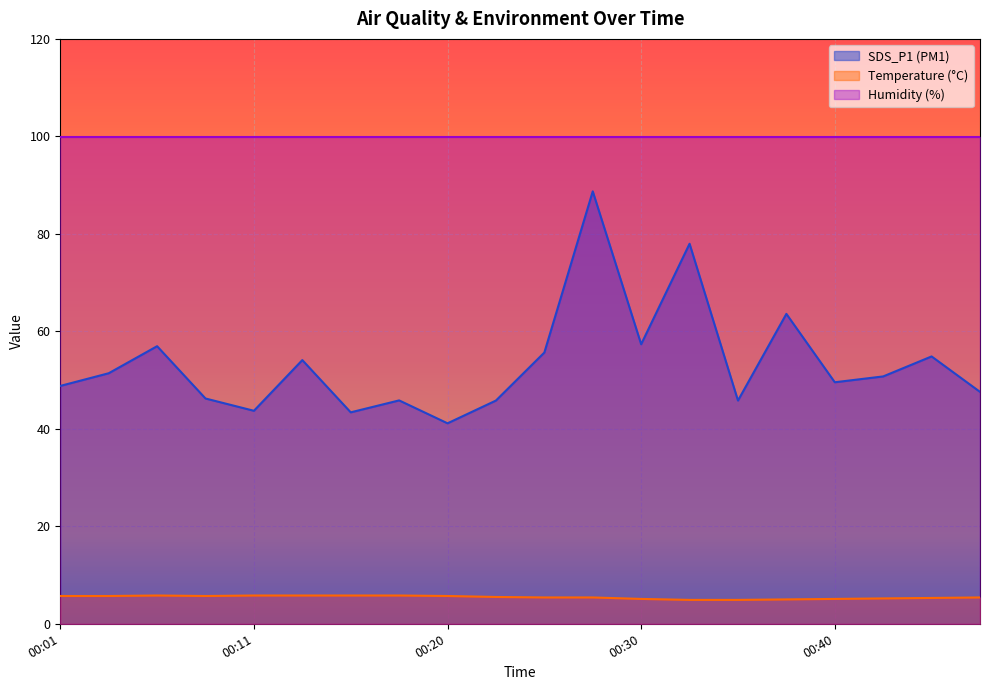

What are all the series names shown in the legend?

SDS_P1 (PM1), Temperature (°C), Humidity (%)